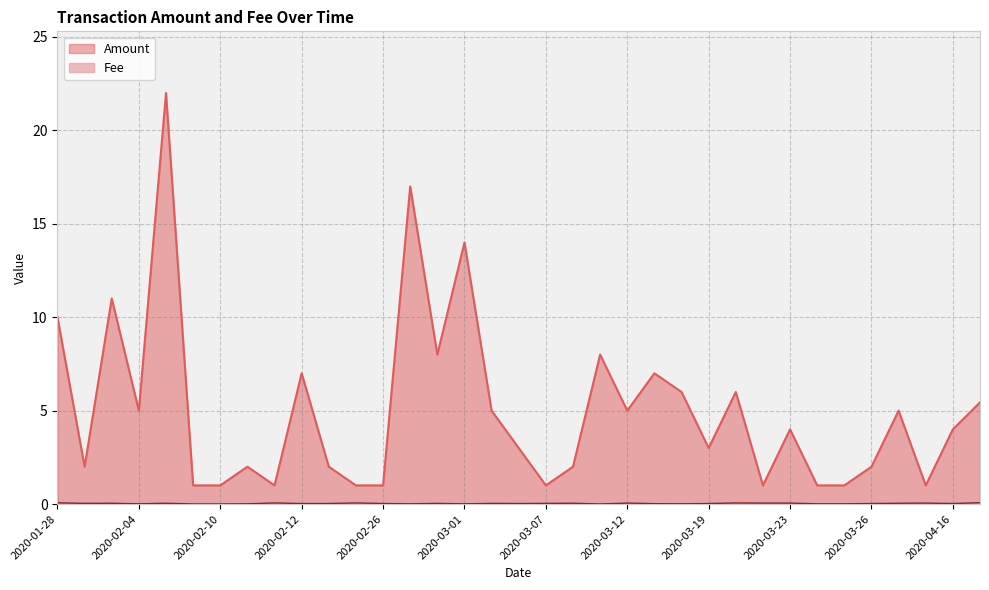

Which series has the largest range (max minus min)?

Amount